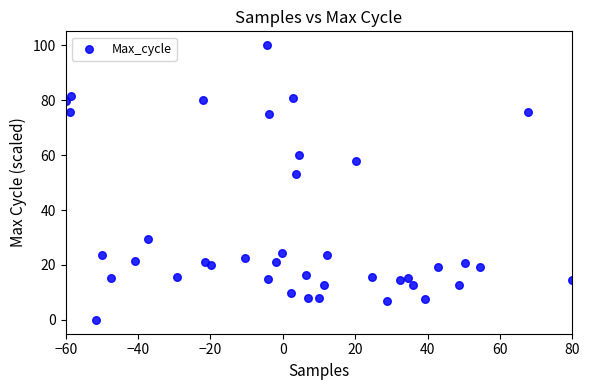

What Y value in the scatter plot is closest to 50?

53.2